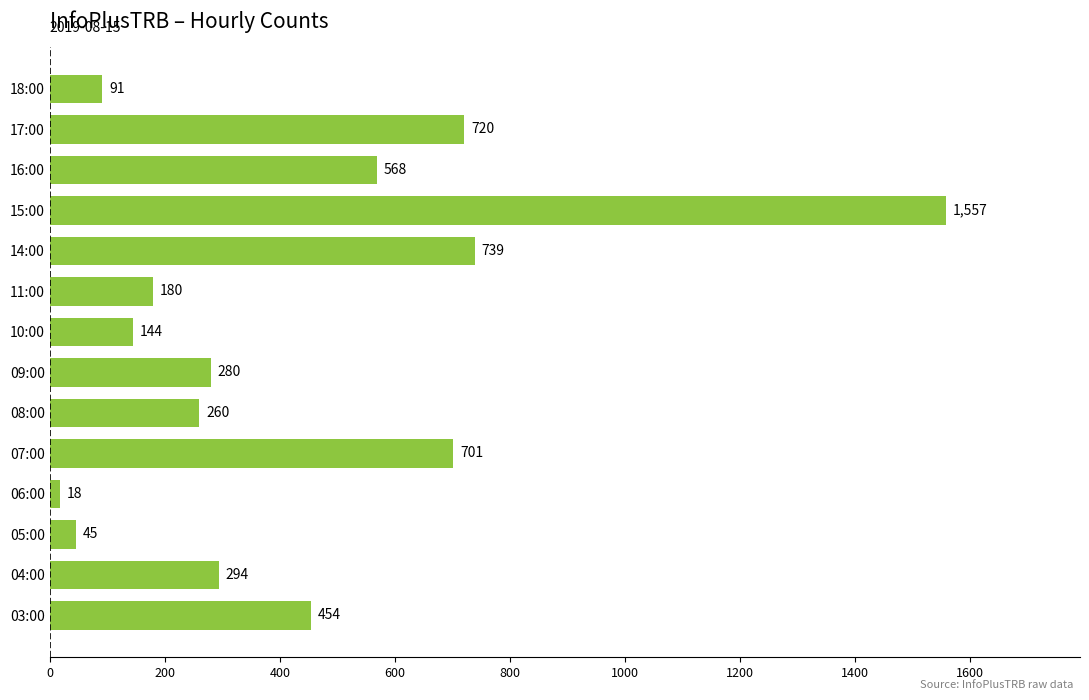

Rank the categories by value from highest to lowest.

15:00, 14:00, 17:00, 07:00, 16:00, 03:00, 04:00, 09:00, 08:00, 11:00, 10:00, 18:00, 05:00, 06:00